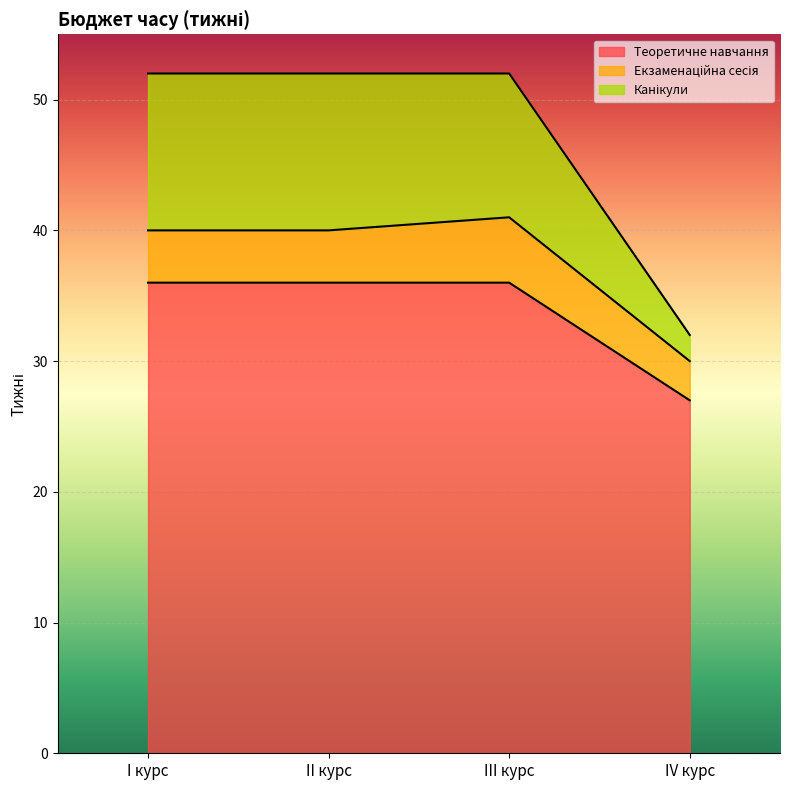

What is the difference between the maximum and minimum values in the Теоретичне навчання series?

9